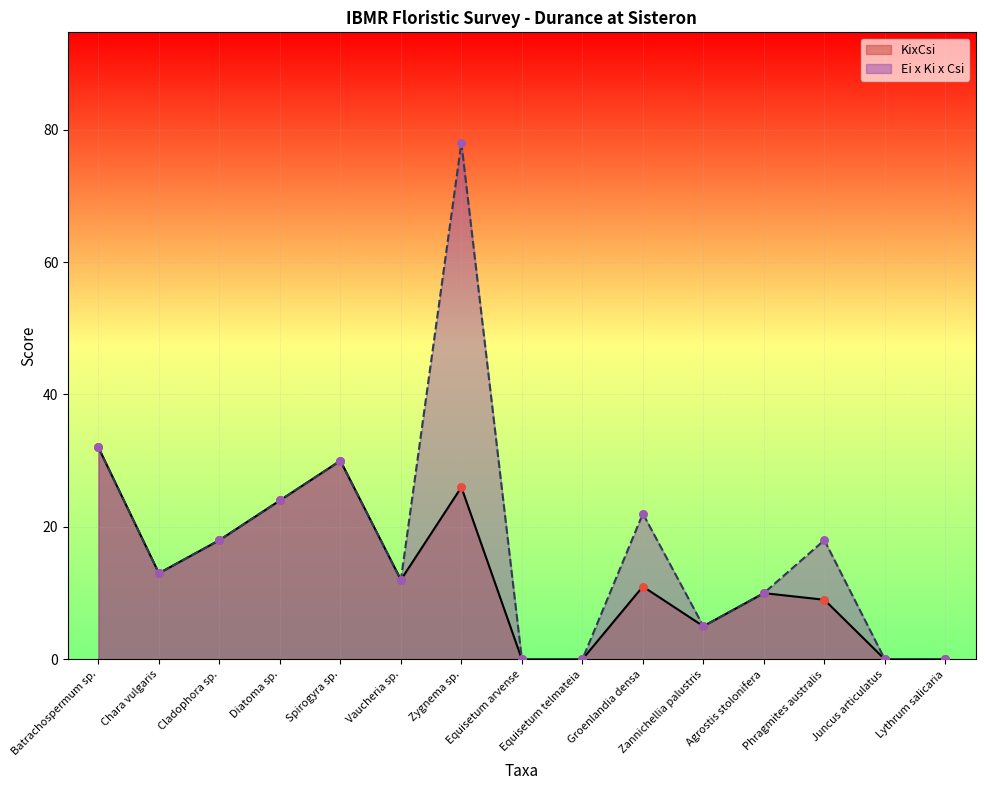

At how many categories does at least one series exceed 38?

1